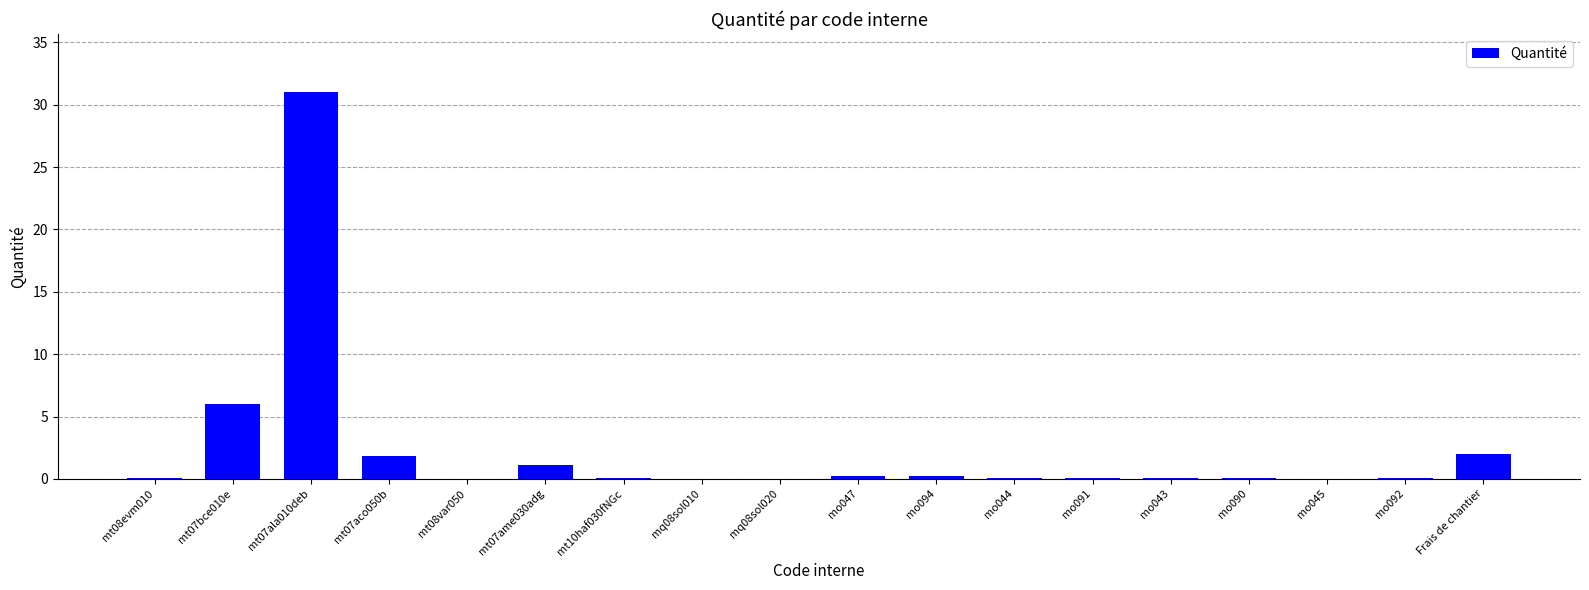

The chart shows a value of 0.0 at mo090. True or false?

True